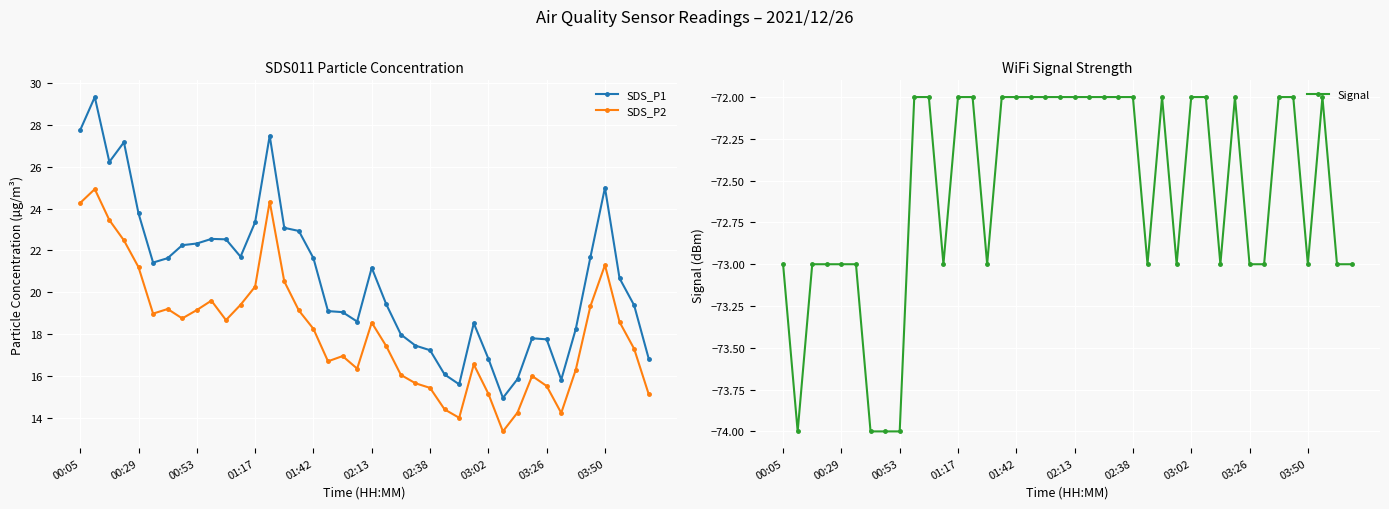

True or false: SDS_P2 and SDS_P1 cross at least once.

False